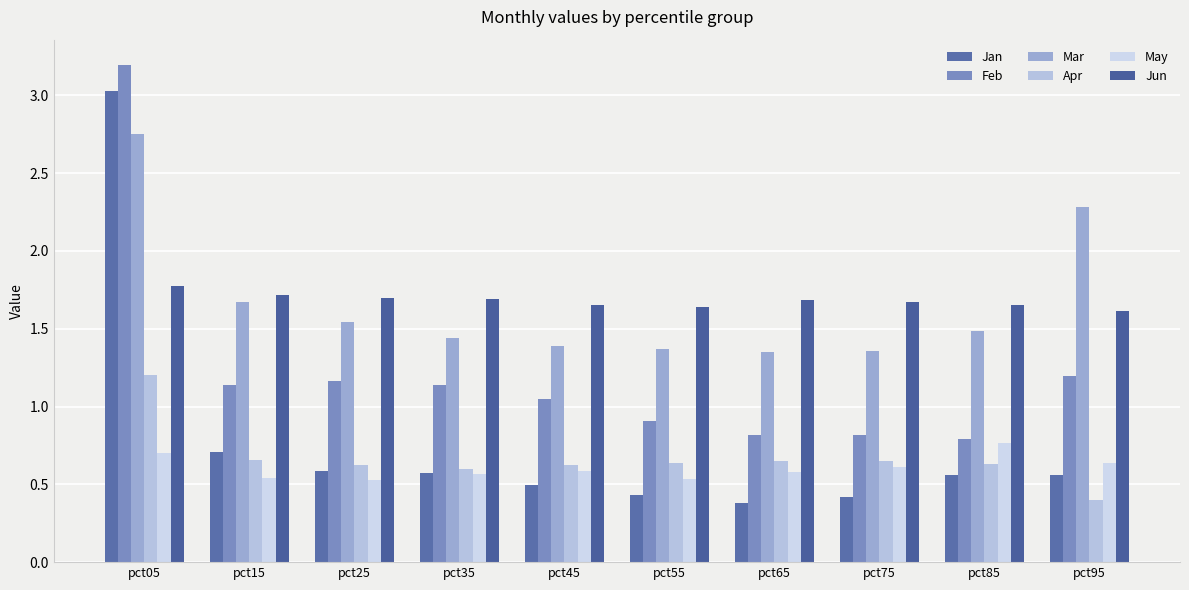

At how many categories does at least one series exceed 2?

2